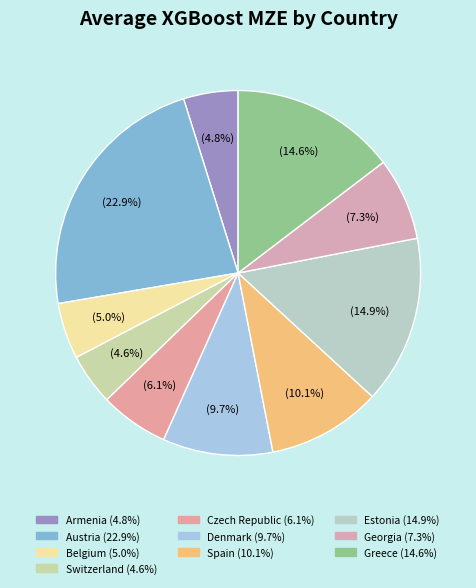

Which slice is the largest?

Austria-2